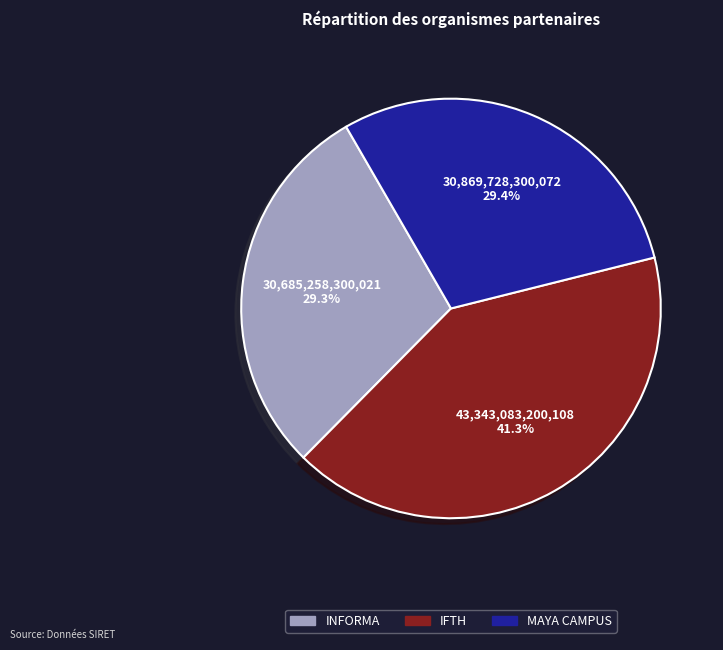

How many slices are in this pie chart?

3